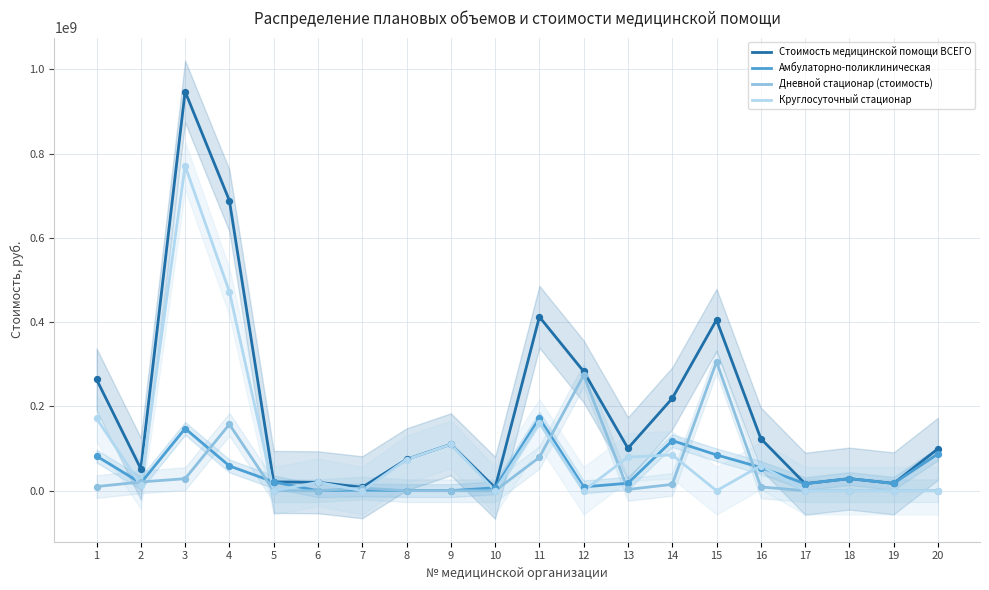

At how many categories does at least one series exceed 783182633?

1